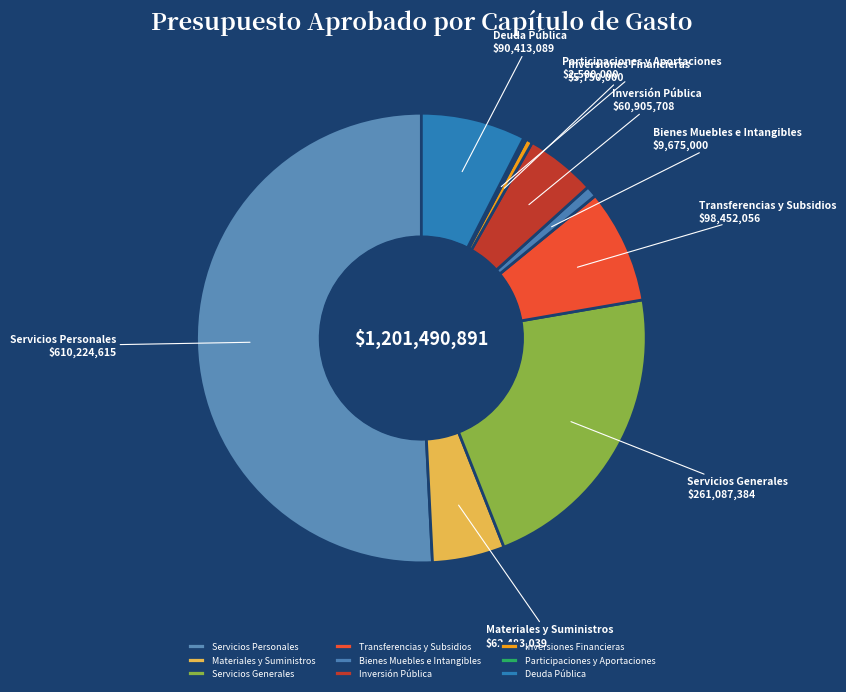

Which category has the biggest portion of the pie?

Servicios Personales